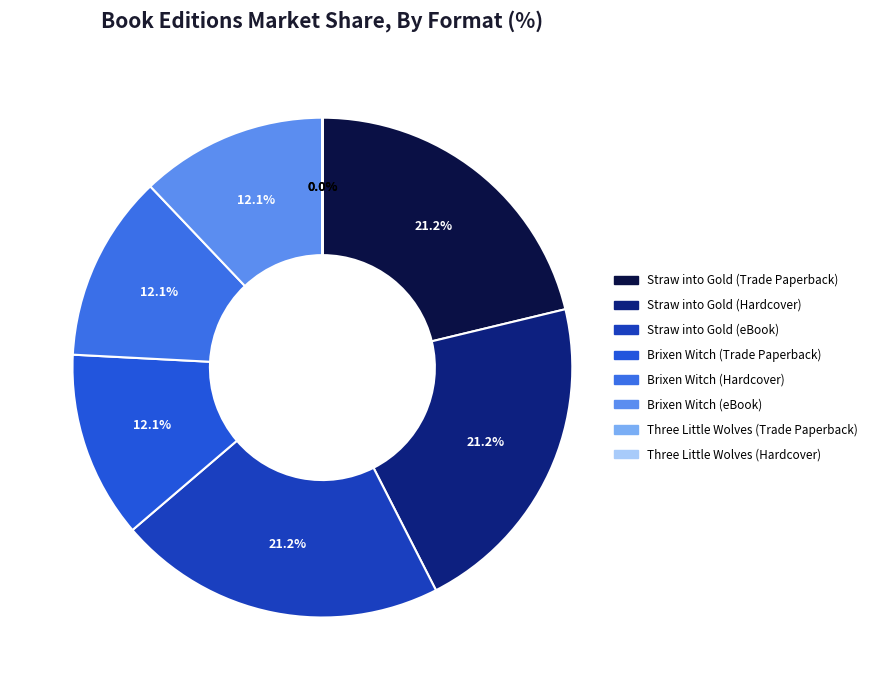

How many slices are in this pie chart?

8